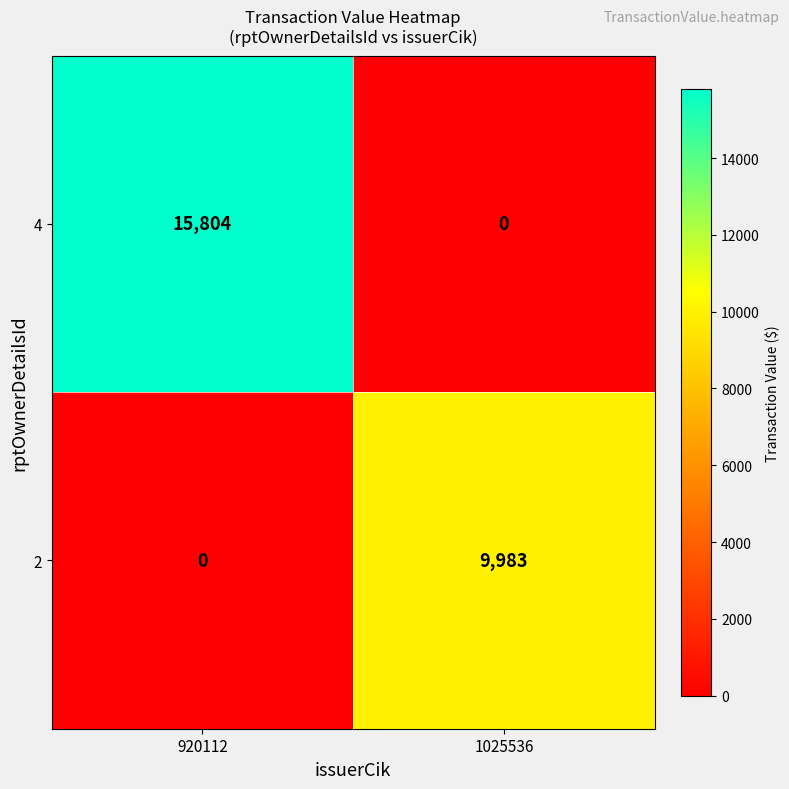

What is the sum of the 4 values at 920112 and 1025536?

15804